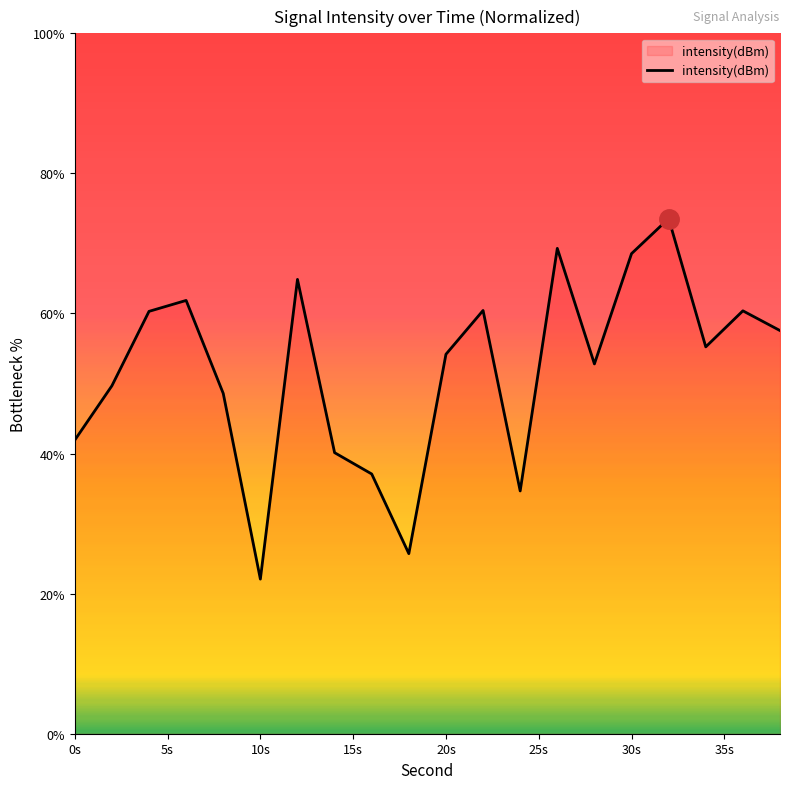

What is the difference between the maximum and minimum values?

51.5